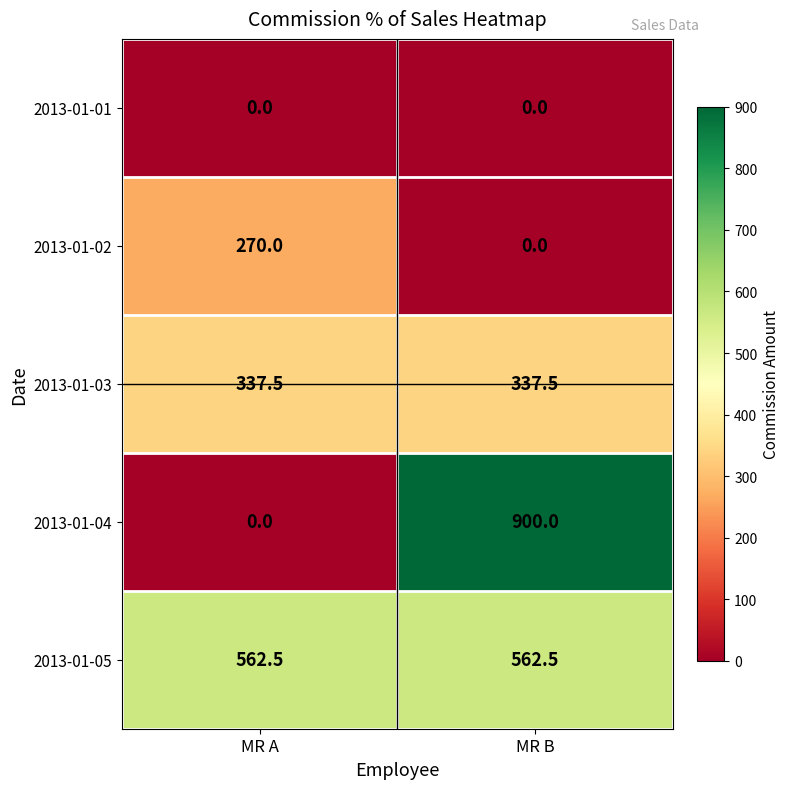

At which category does the chart reach its peak across all series?

MR B